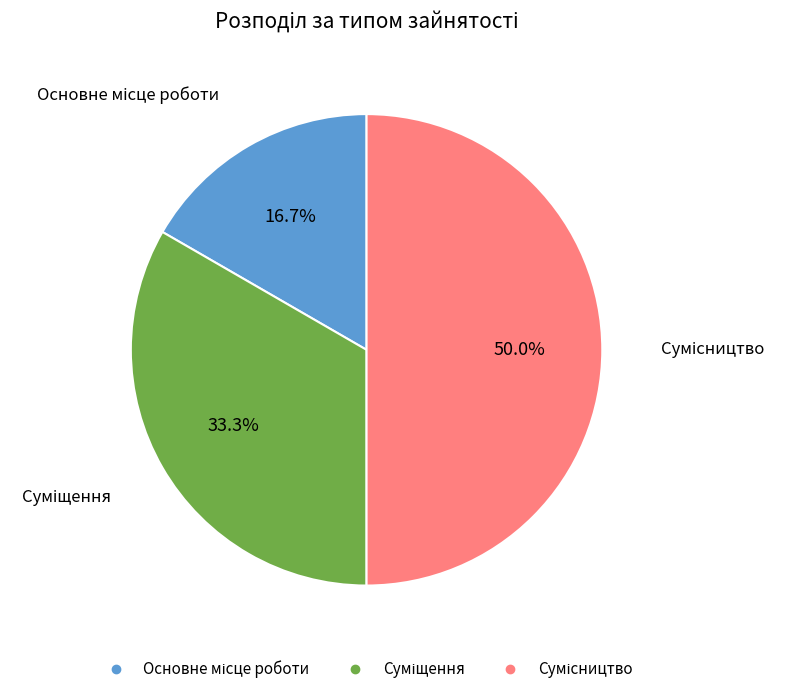

The Сумісництво slice represents 50% of the pie. True or false?

True